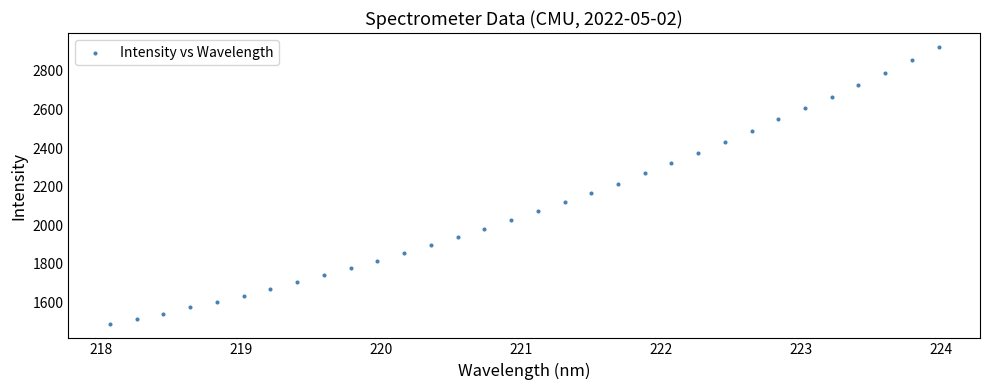

What is the range of X values (max minus min)?

5.9